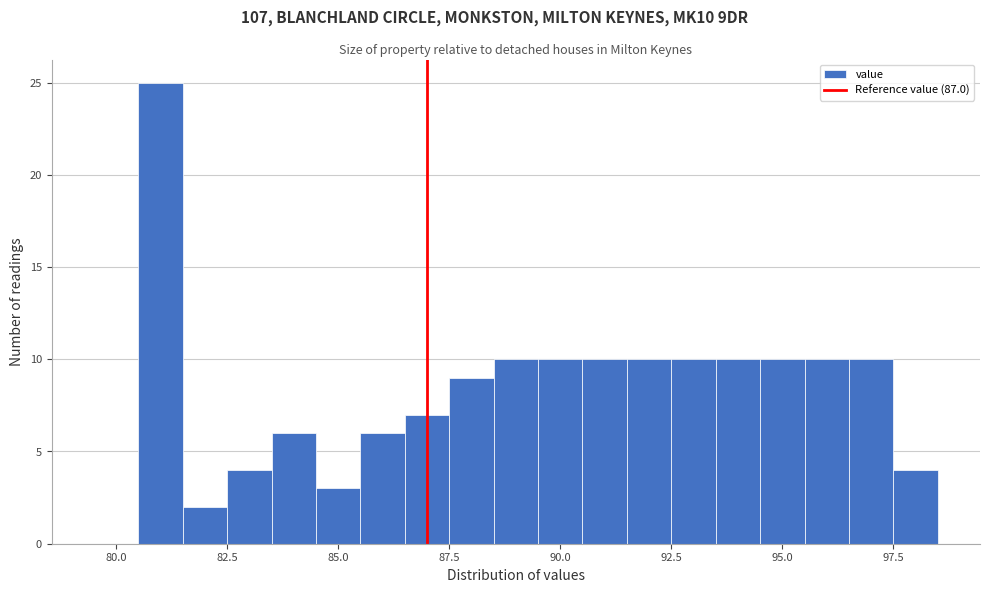

Read against the x-axis, roughly where is the centre of the tallest bar?

81.0